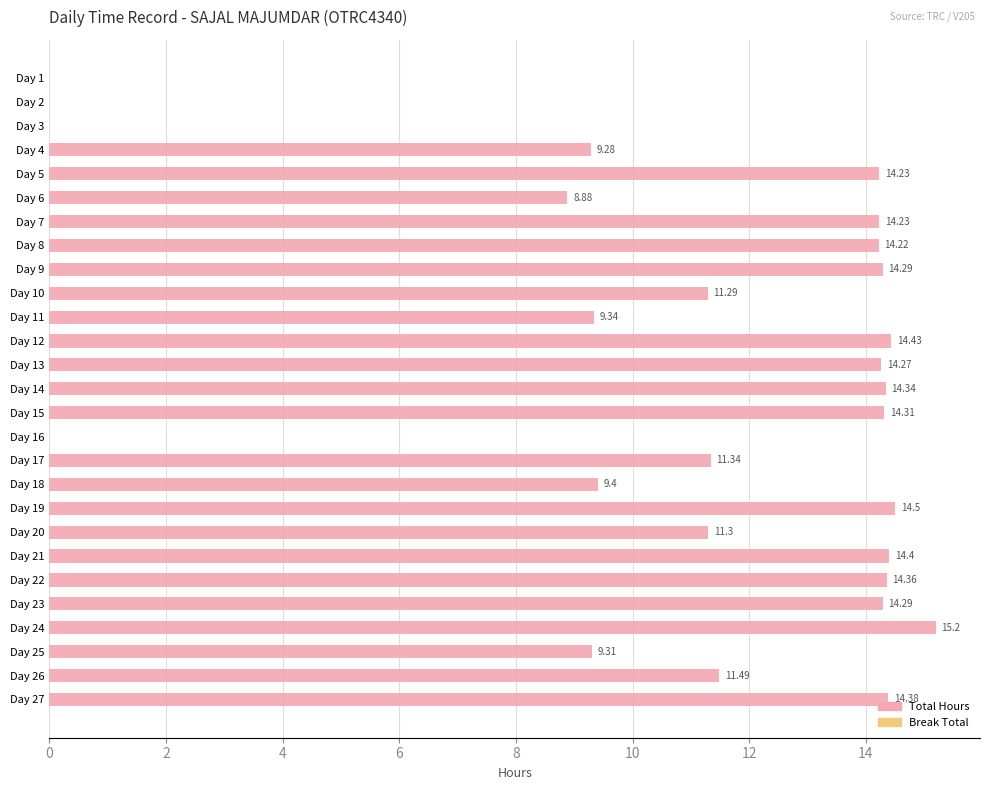

What is the sum of all values?

293.1